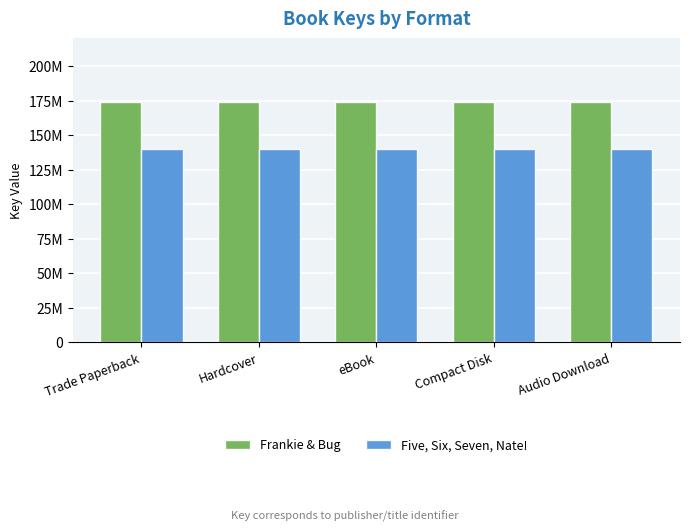

Which category has the lowest value in the Five, Six, Seven, Nate! series?

Trade Paperback